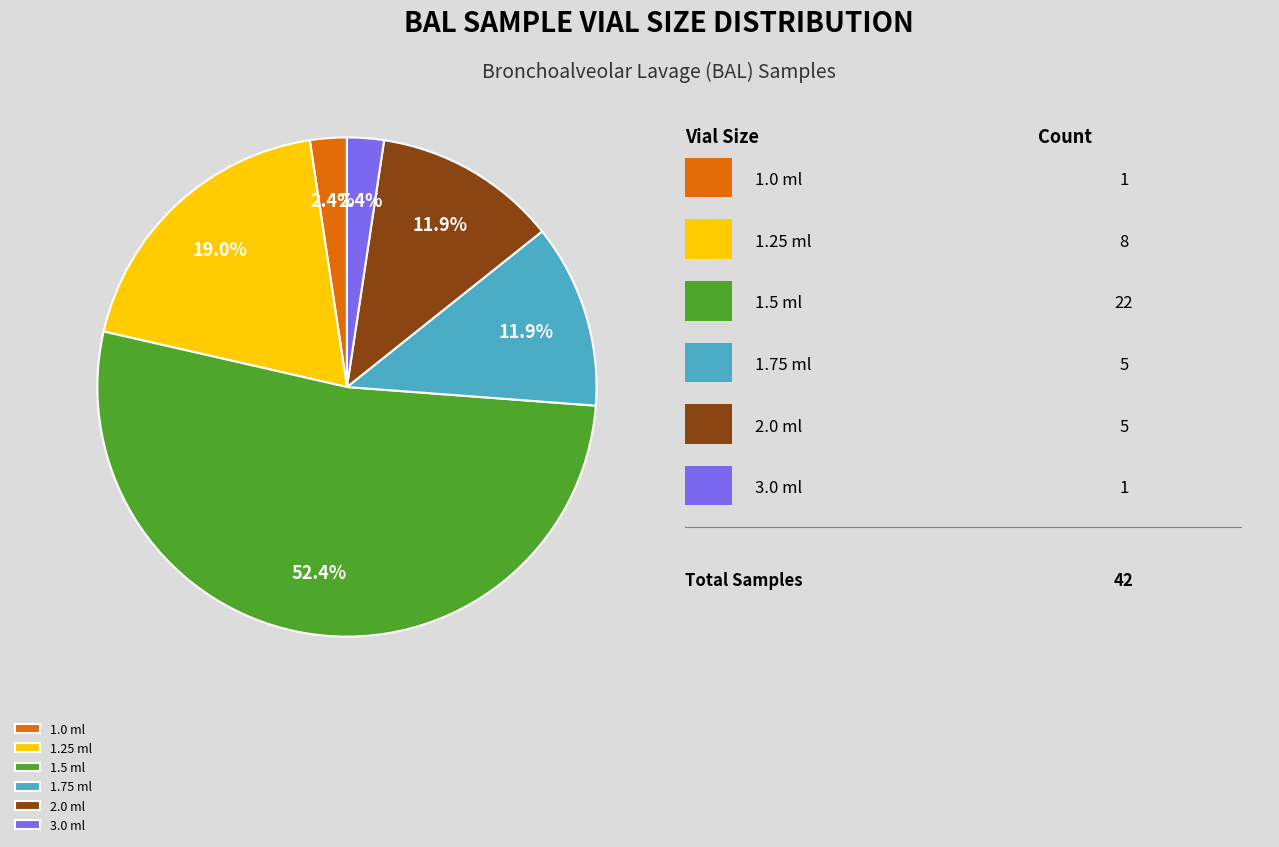

How many slices are in this pie chart?

6